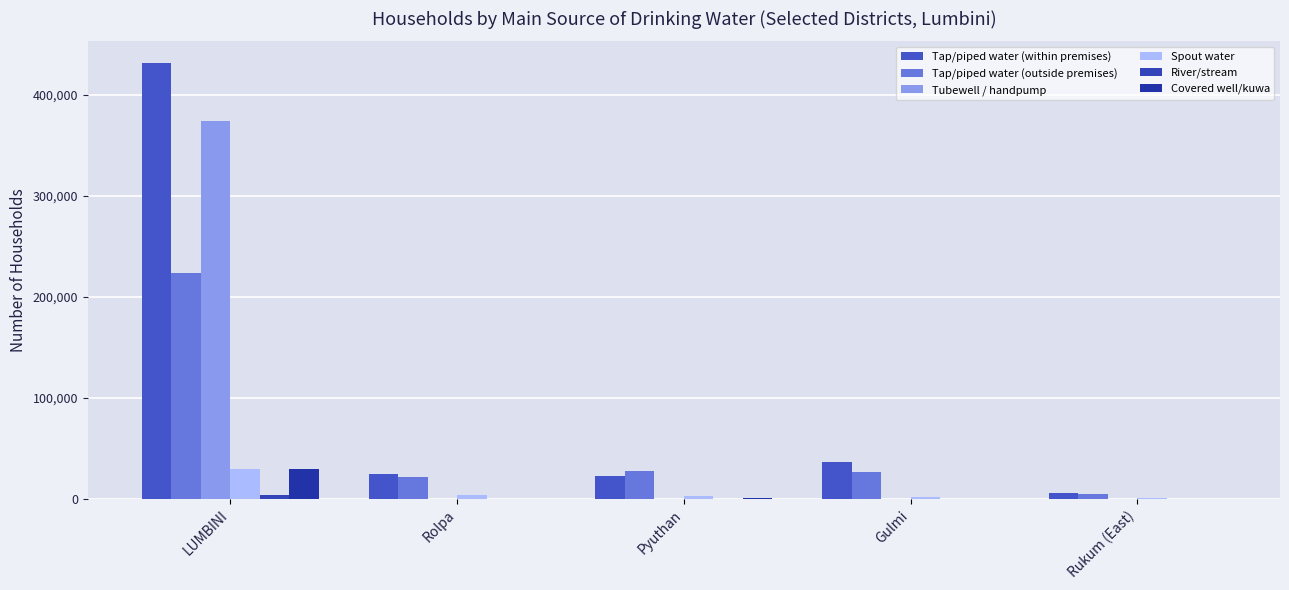

What is the label of the 5th bar from the right?

LUMBINI